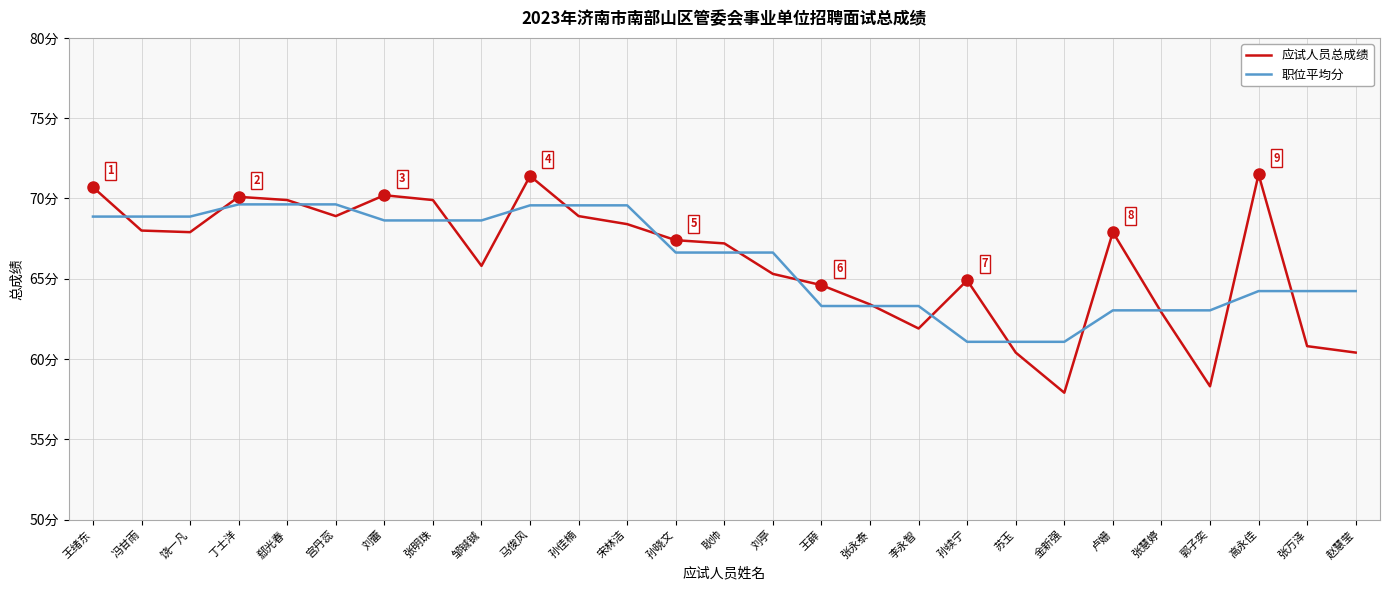

What are all the series names shown in the legend?

应试人员总成绩, 职位平均分